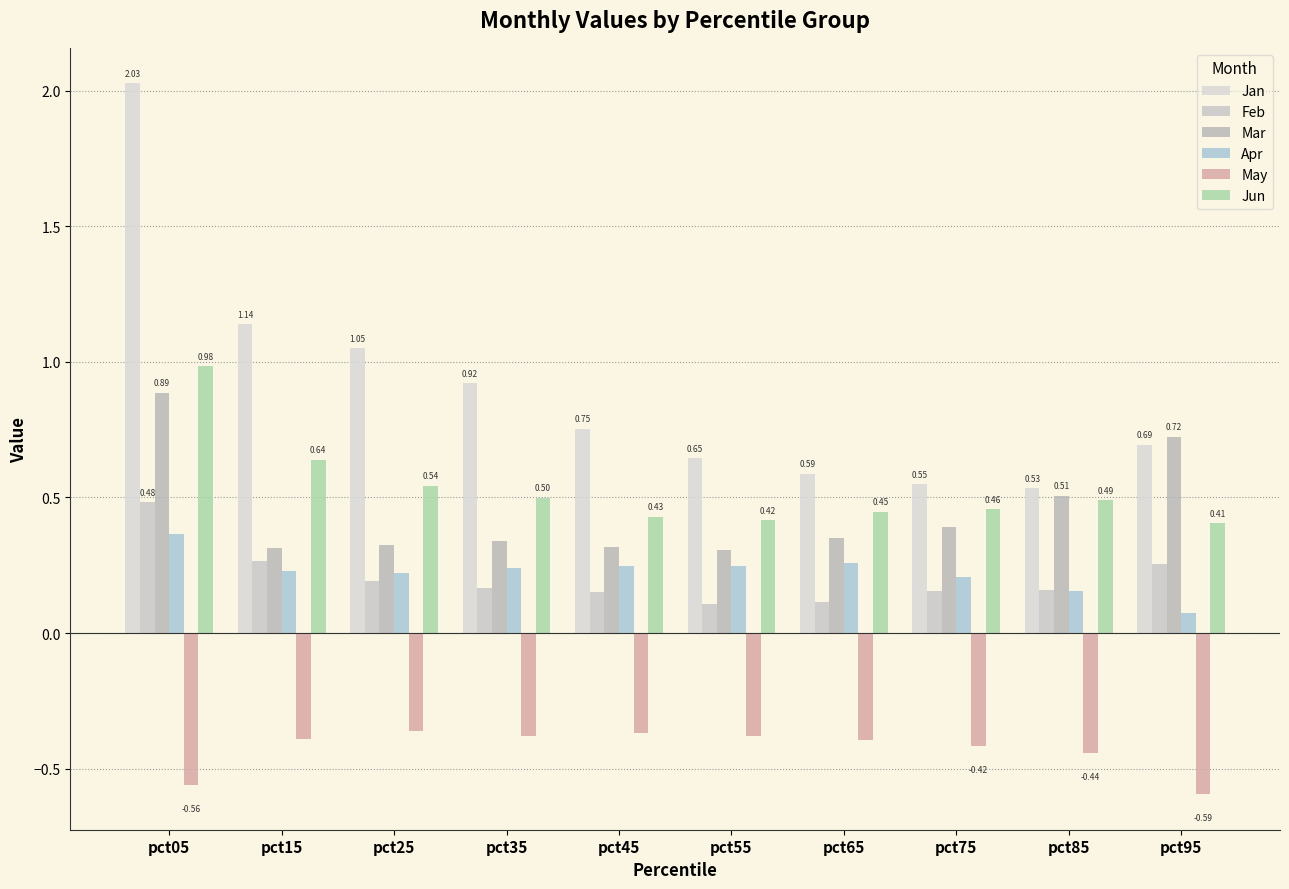

What is the difference between the Jan values at pct85 and pct15?

0.6